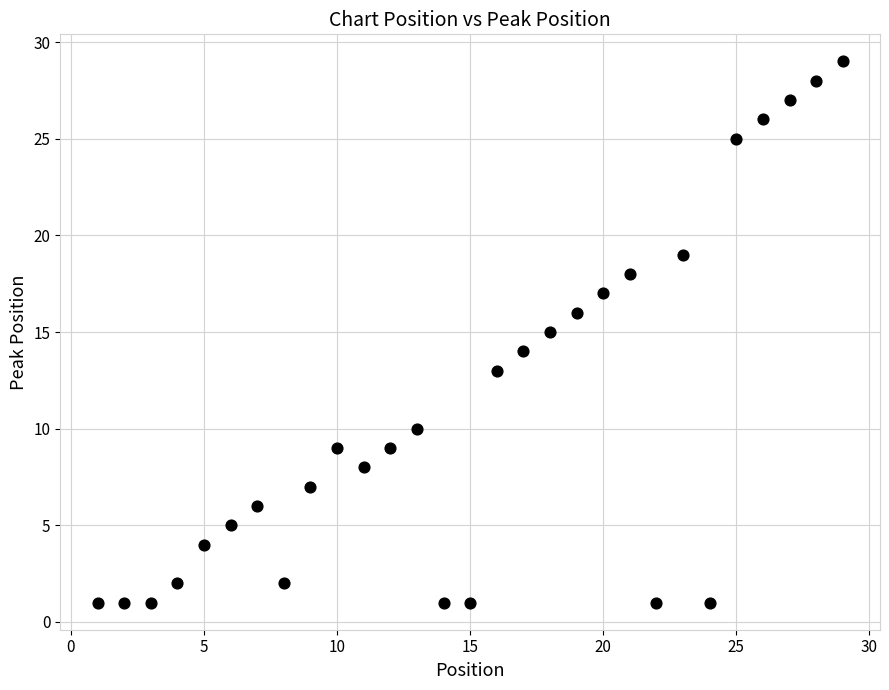

What is the range of Y values (max minus min)?

28